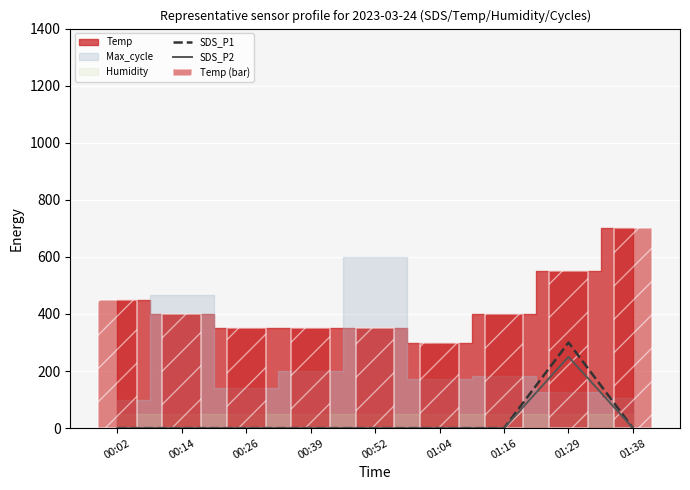

How many values in the Temp (bar) series are below 399?

4